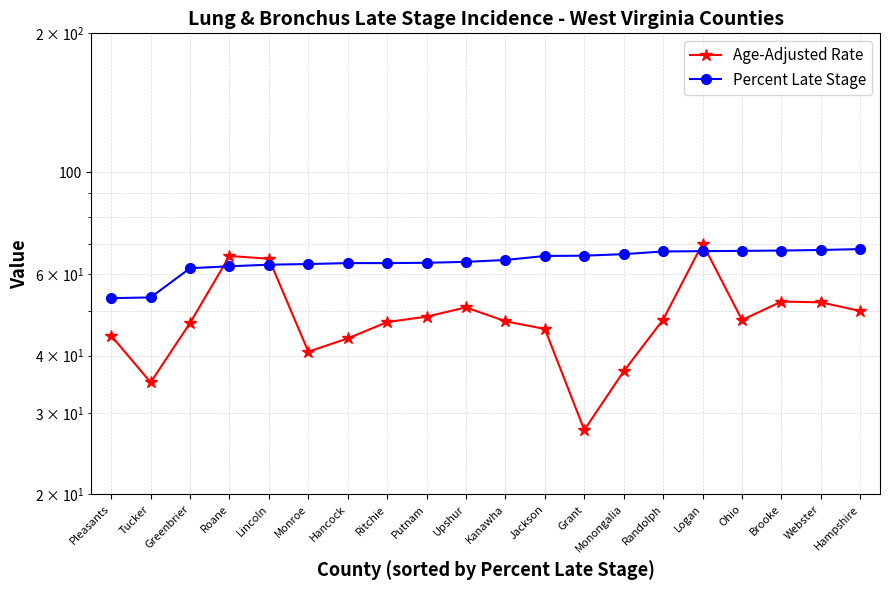

What is the sum of the Age-Adjusted Rate values at Brooke and Upshur?

103.3